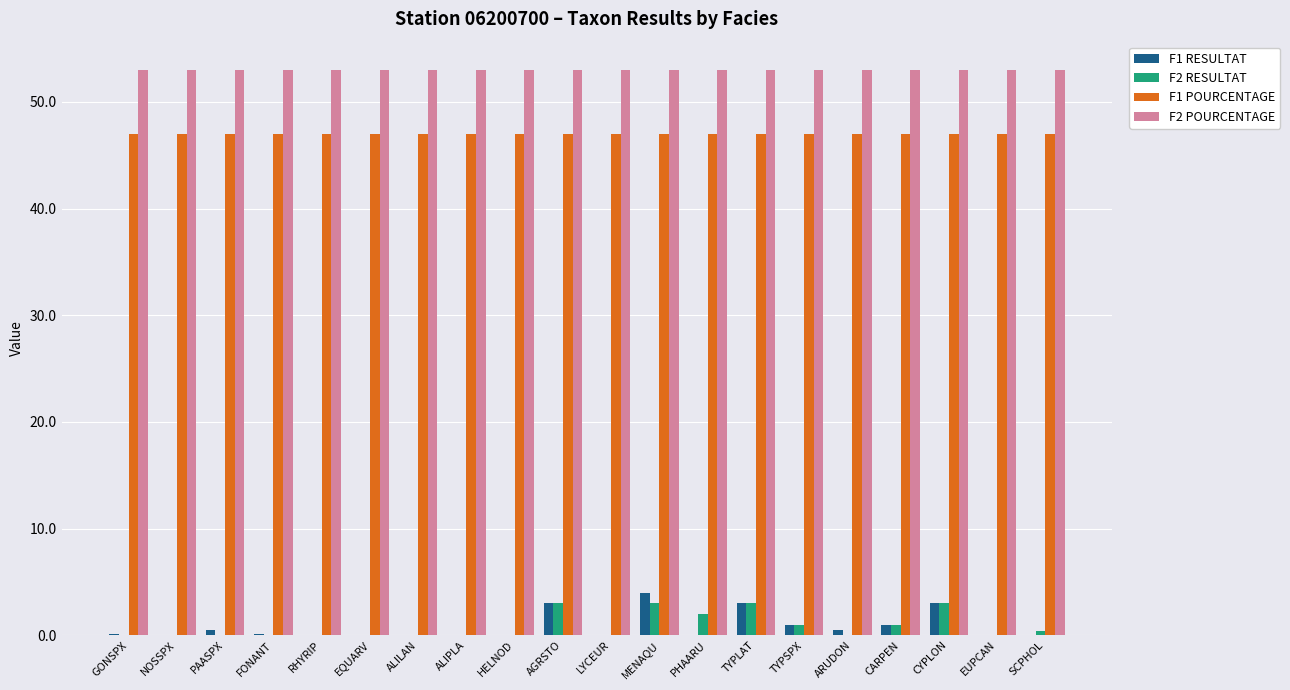

What is the sum of the F1 RESULTAT values at TYPLAT and AGRSTO?

6.0